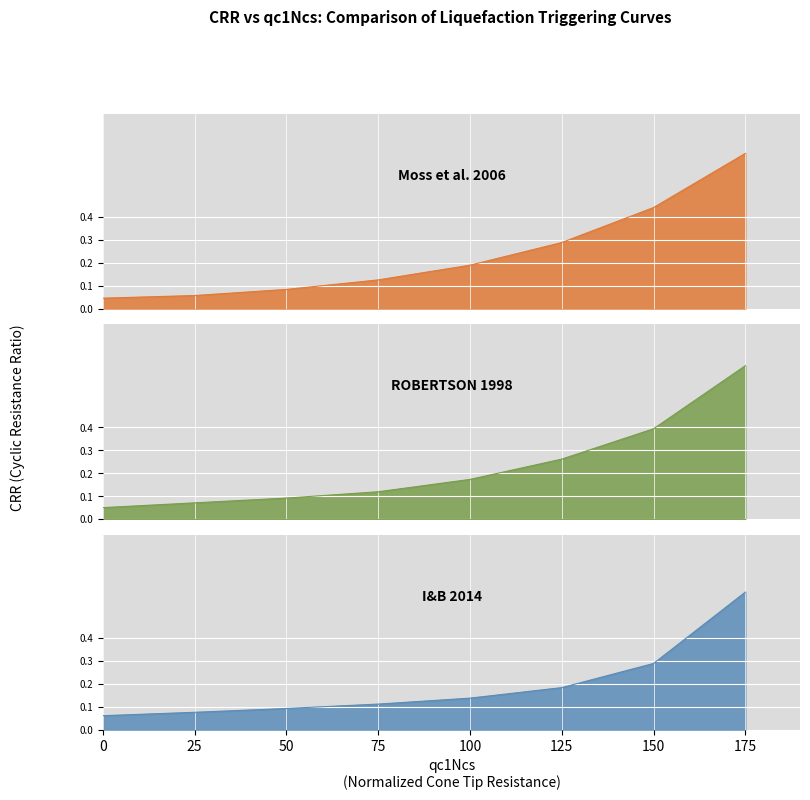

What is the difference between the second highest and second lowest values in the I&B 2014 series?

0.2